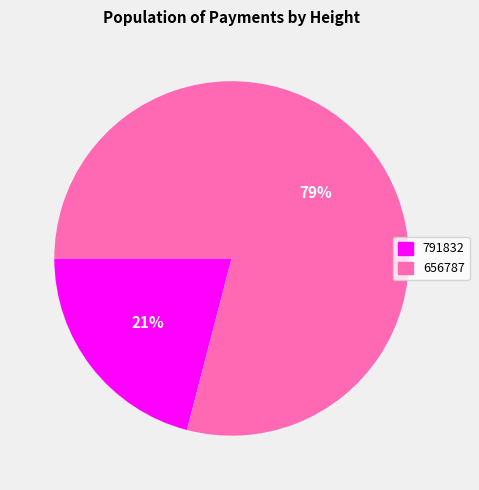

Which slice is the largest?

656787